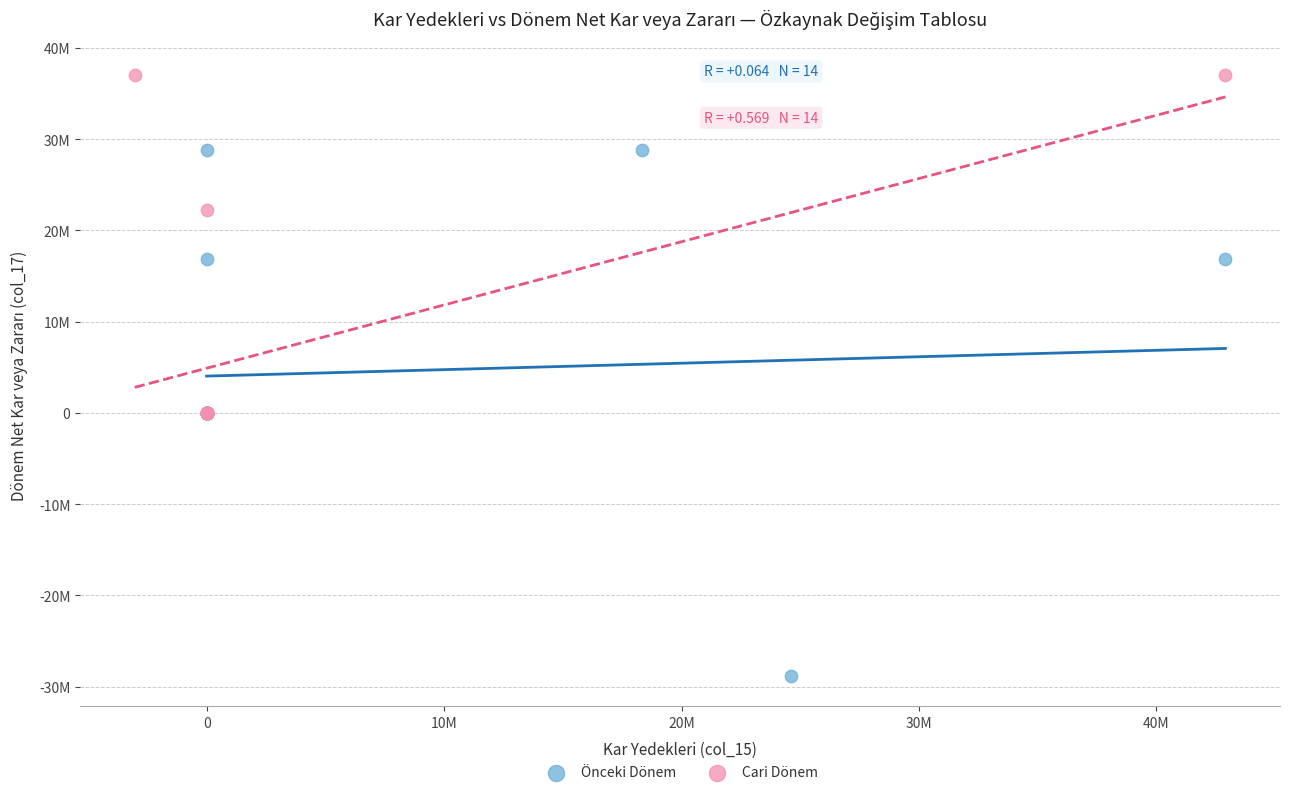

Which series has the largest Y range (max minus min)?

Önceki Dönem